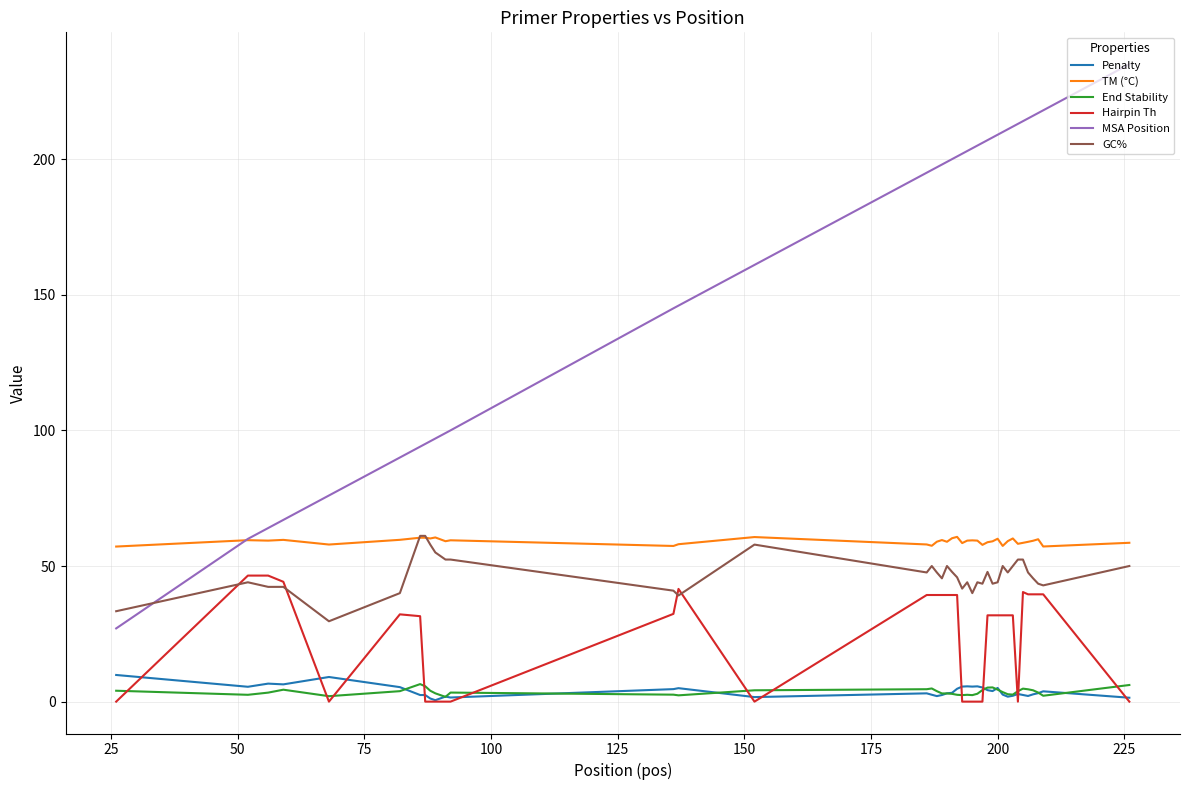

What is the lowest value of the TM (°C) series?

57.2